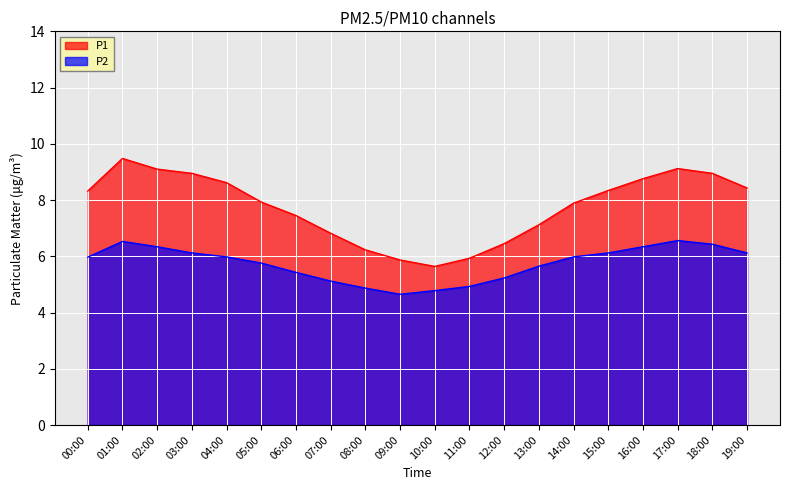

Where is P1 nearest to the value 7?

13:00